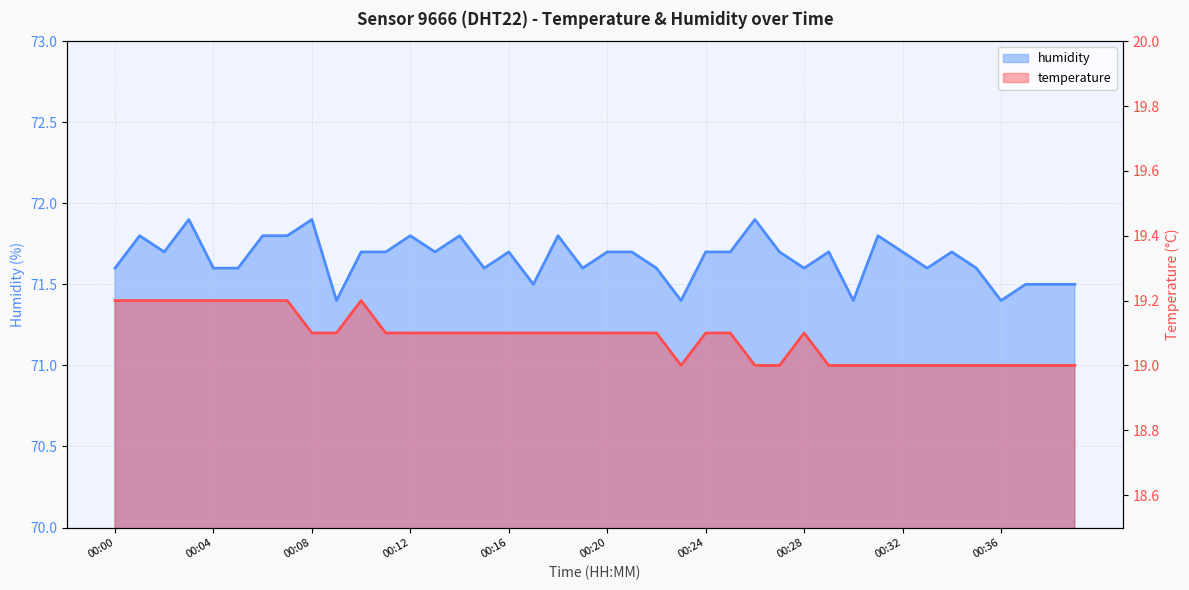

Which series has the largest total across all categories?

humidity